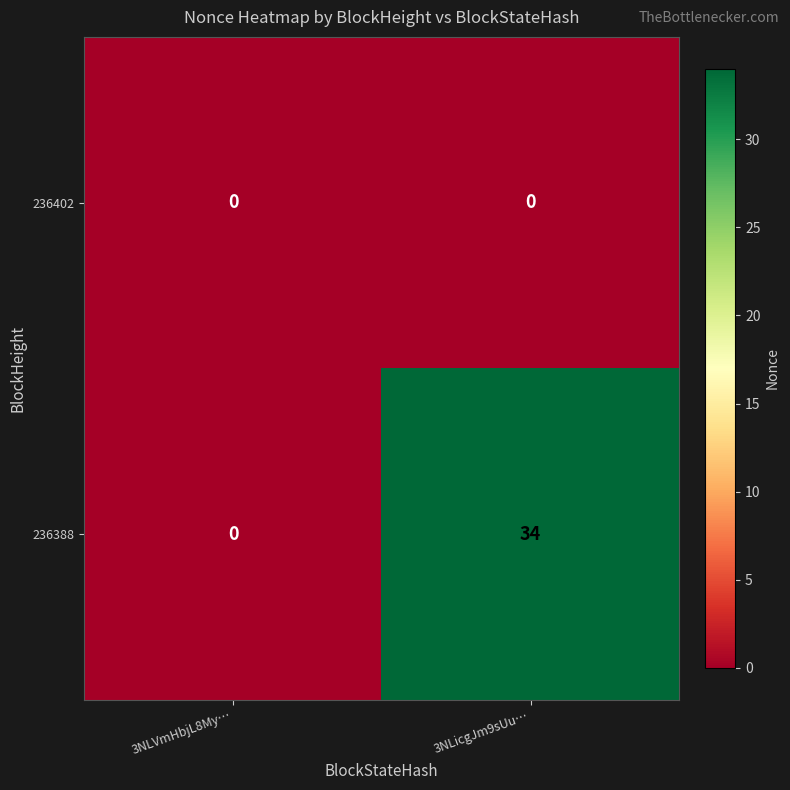

List the series in order of their overall mean, lowest first.

236402, 236388